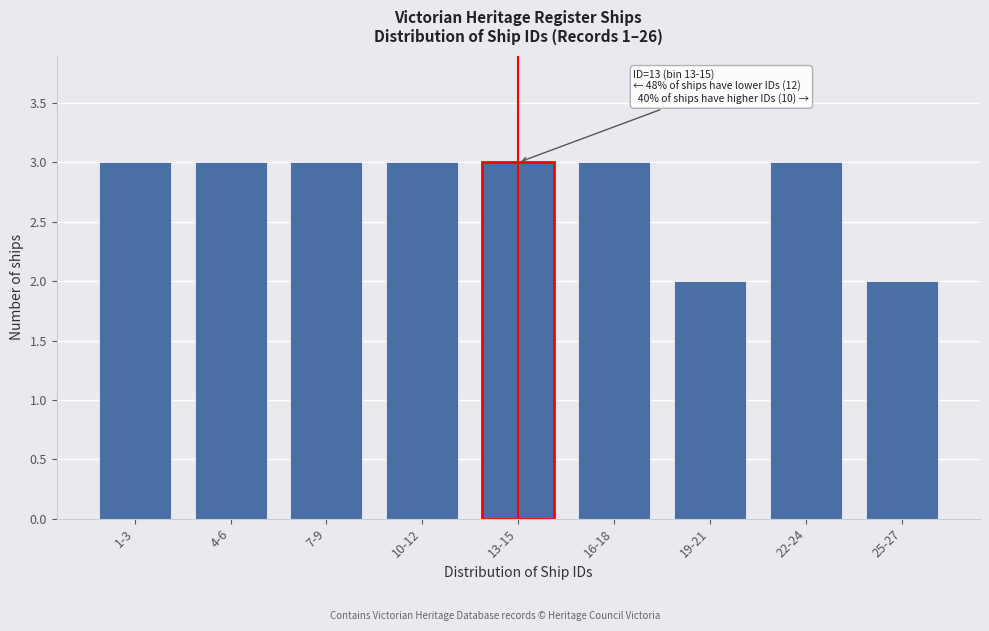

Reading right to left, list all the values displayed in this chart.

2	3	2	3	3	3	3	3	3